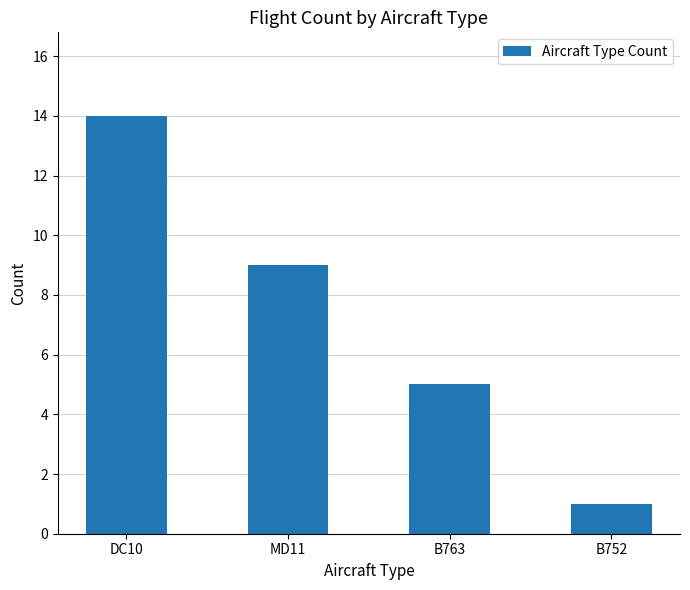

What is the smallest value displayed?

1